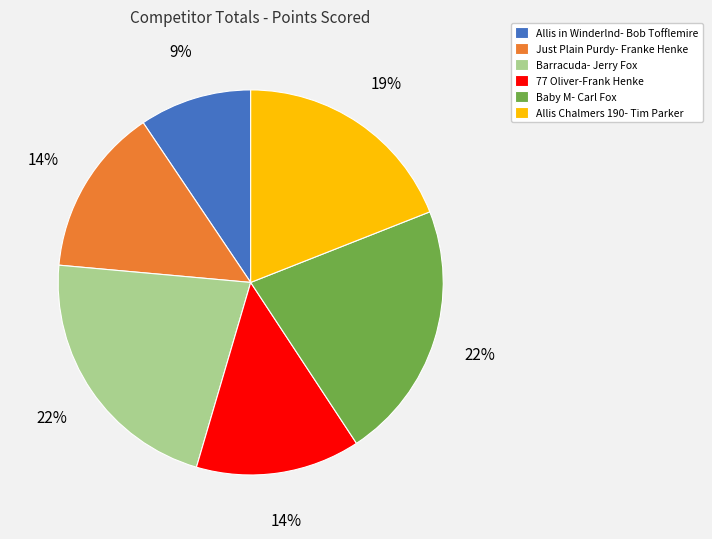

To the nearest percent, what portion does Just Plain Purdy- Franke Henke represent?

14%